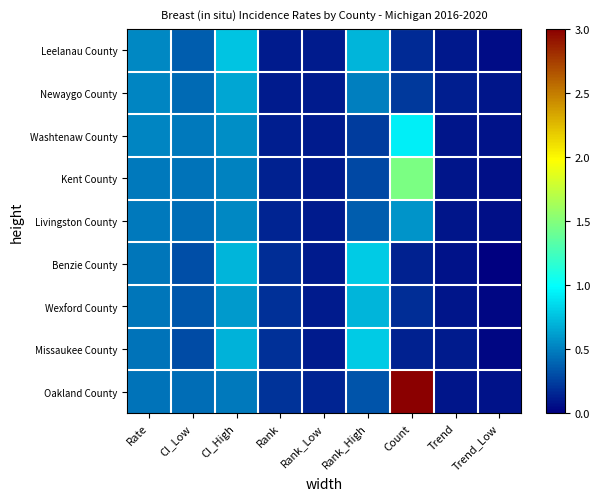

What is the total value across all series at Rank?

1.4